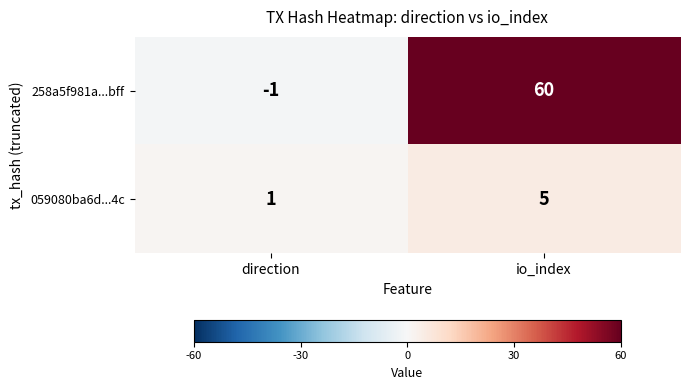

At which category is the sum across all series the highest?

io_index